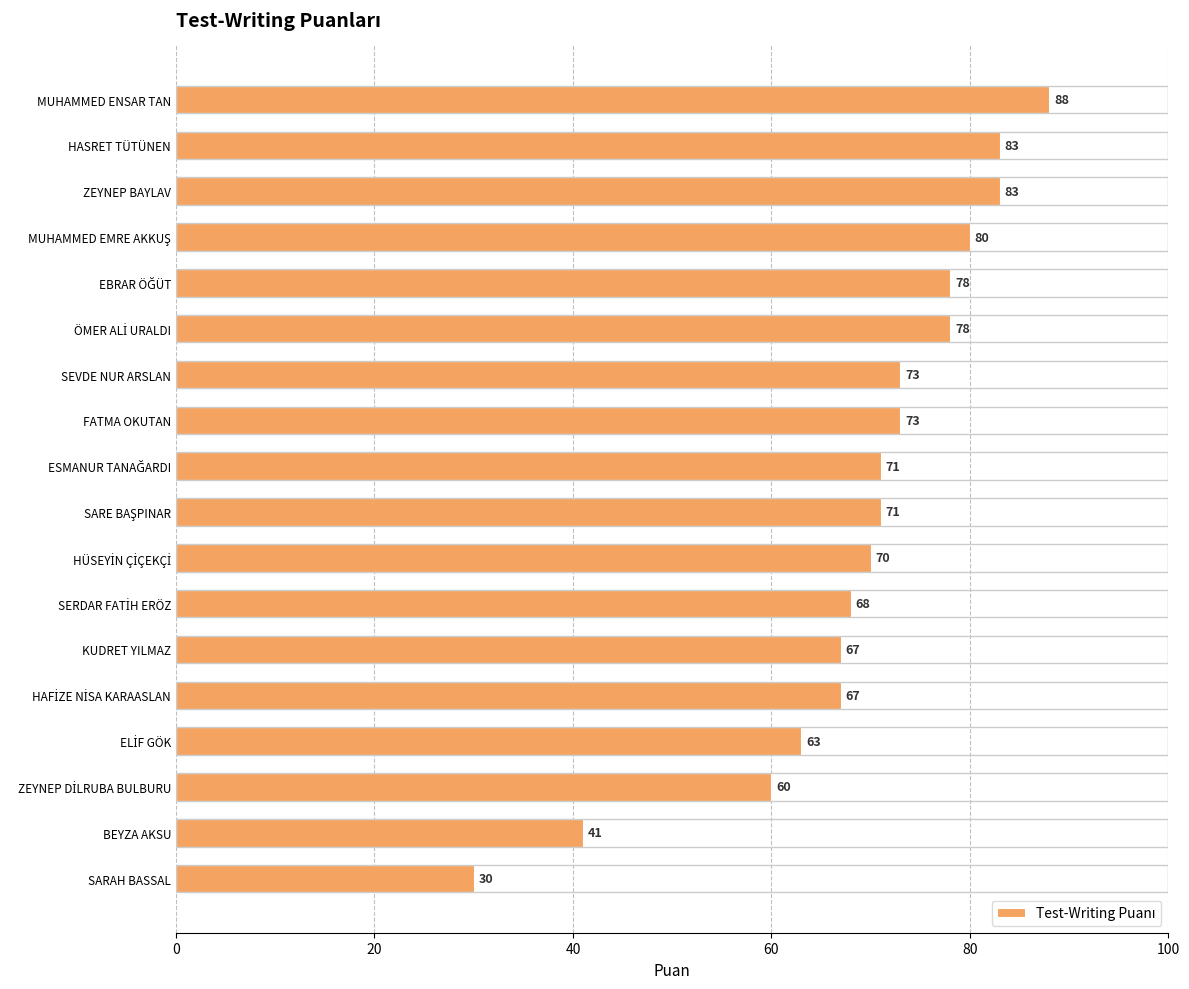

Between ZEYNEP BAYLAV and SARAH BASSAL, which is larger?

ZEYNEP BAYLAV